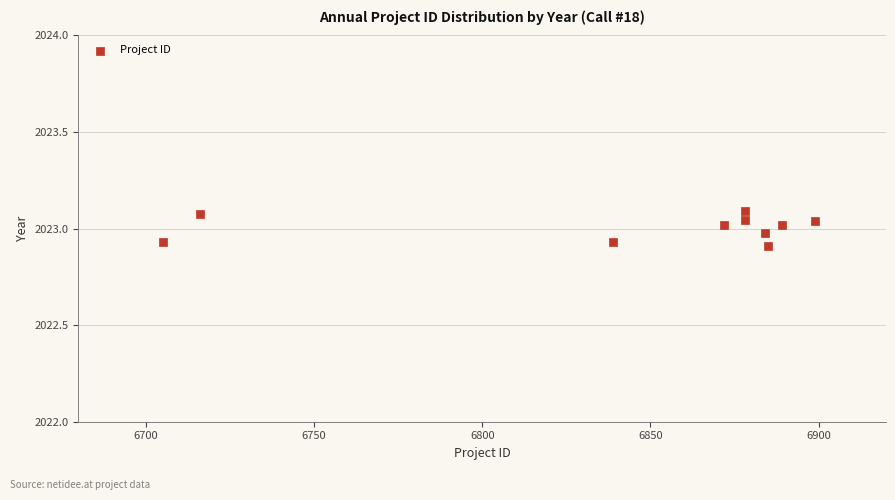

What is the range of X values (max minus min)?

194.0